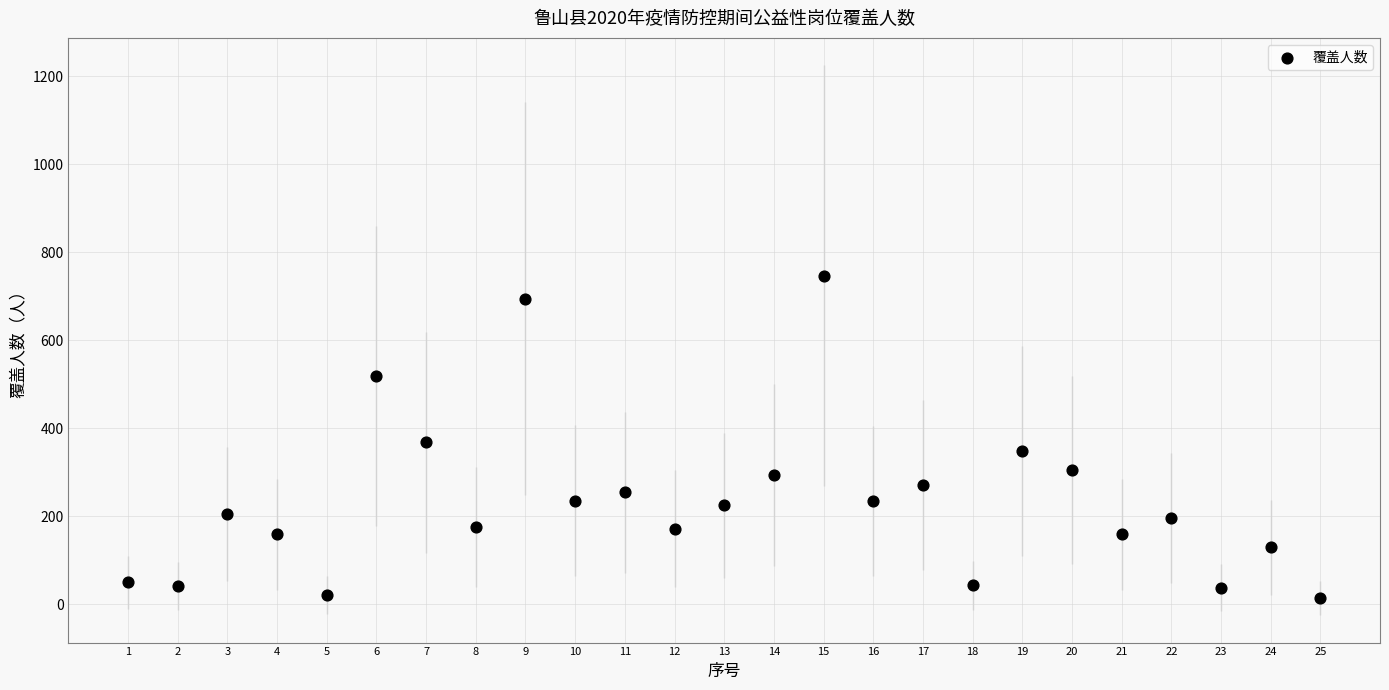

What is the range of Y values (max minus min)?

733